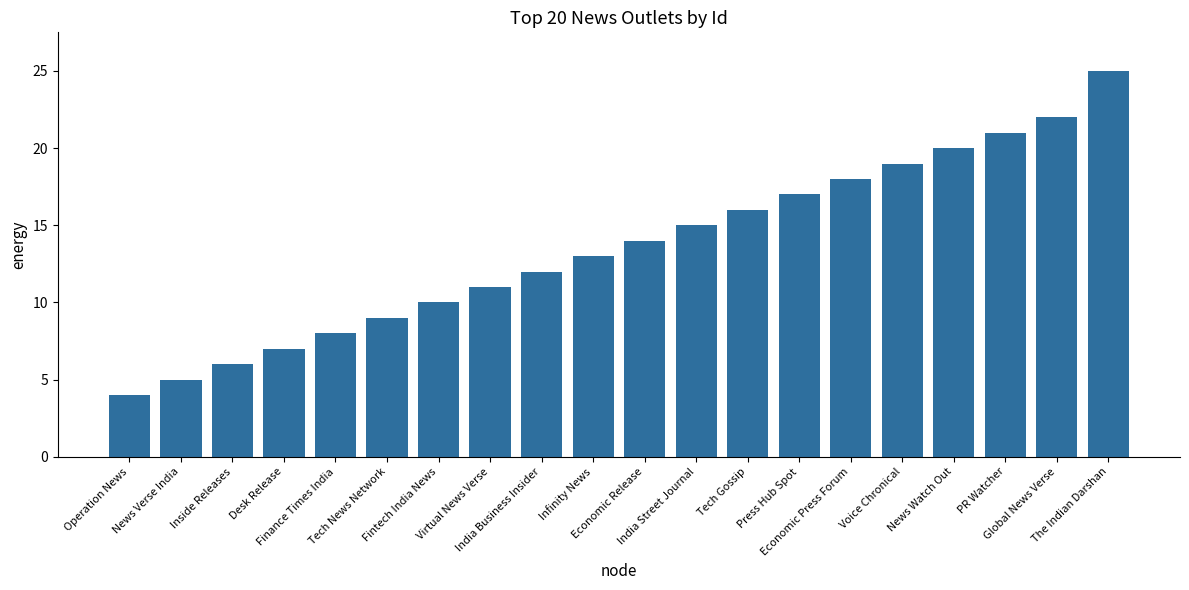

Reading left to right, transcribe all the data shown in this chart.

Operation News=4	News Verse India=5	Inside Releases=6	Desk Release=7	Finance Times India=8	Tech News Network=9	Fintech India News=10	Virtual News Verse=11	India Business Insider=12	Infinity News=13	Economic Release=14	India Street Journal=15	Tech Gossip=16	Press Hub Spot=17	Economic Press Forum=18	Voice Chronical=19	News Watch Out=20	PR Watcher=21	Global News Verse=22	The Indian Darshan=25